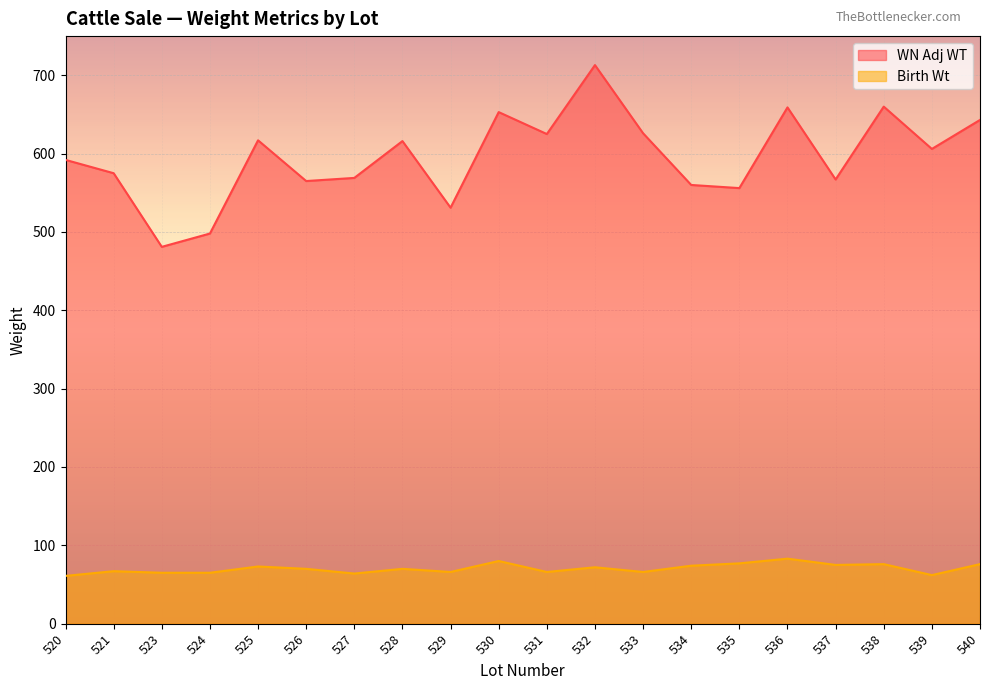

What is the average value of the WN Adj WT series?

596